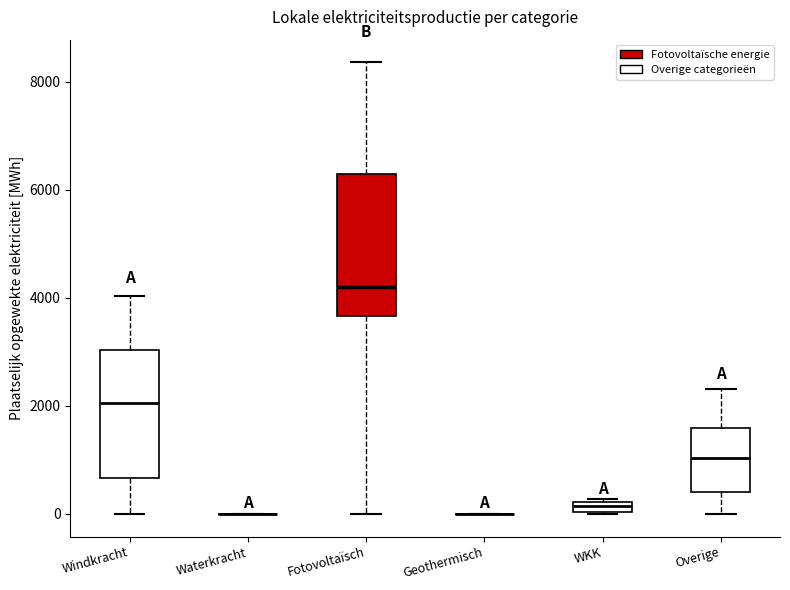

Comparing the boxes themselves (not the whiskers), which one is the tallest?

Fotovoltaïsch